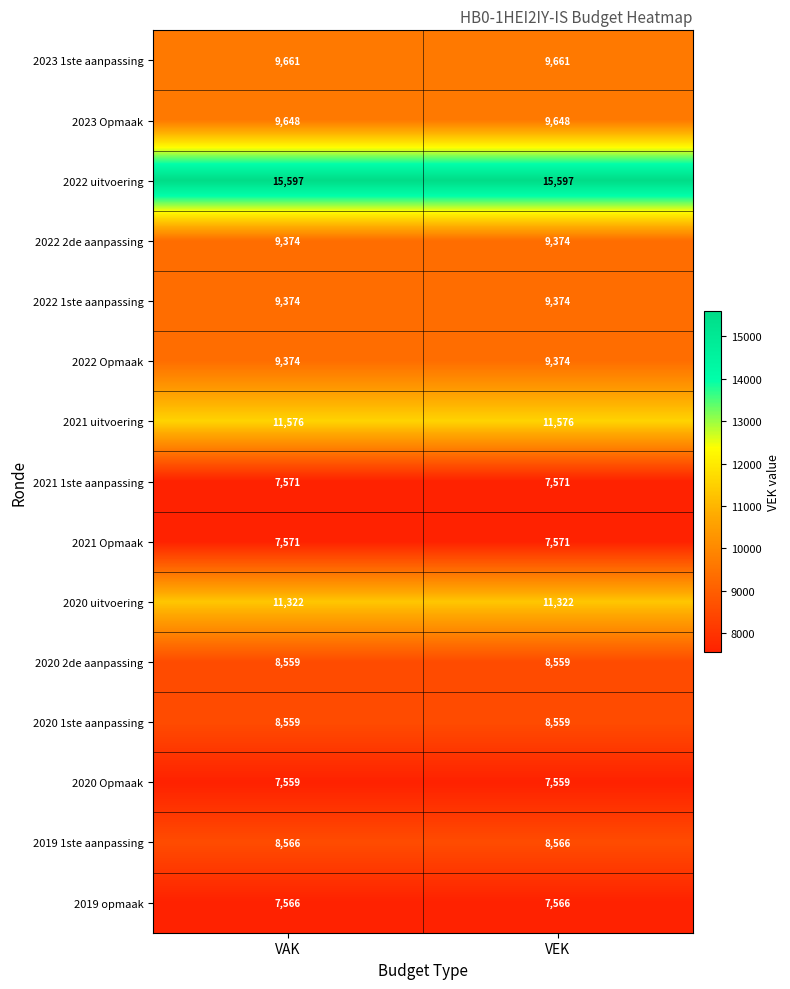

What is the average value of the 2020 1ste aanpassing series?

8559